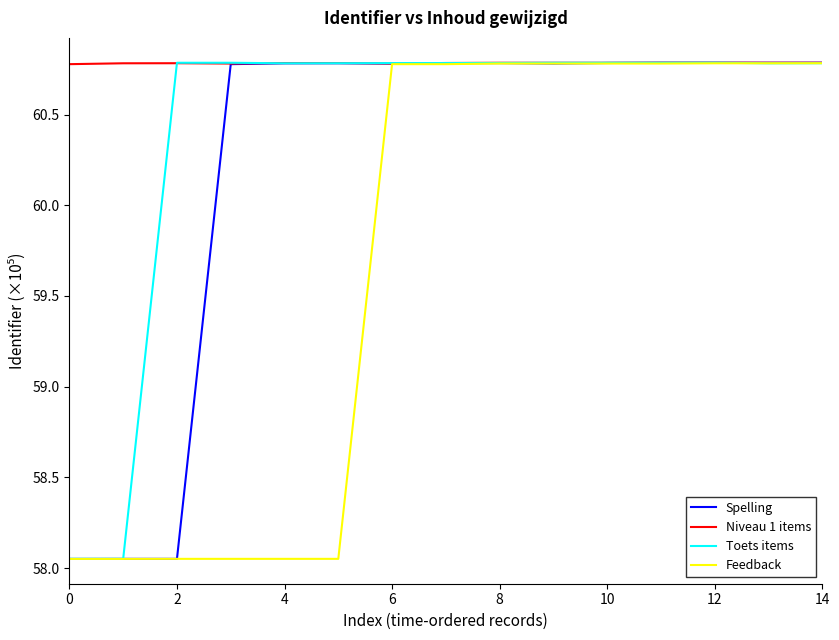

Which series has the largest total across all categories?

Niveau 1 items